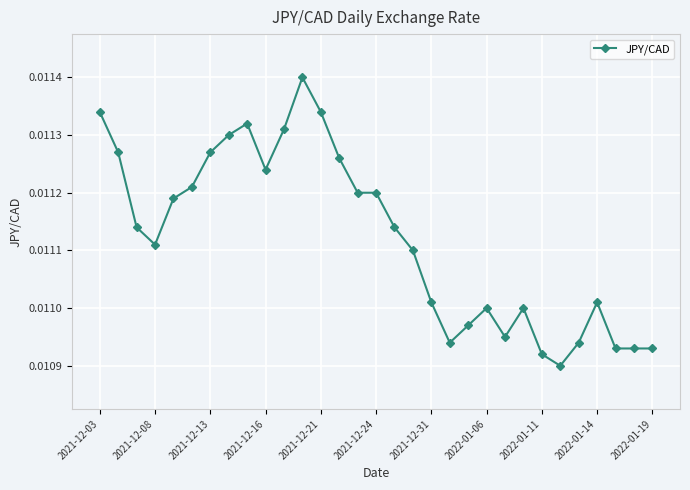

What is the sum of all values?

0.3